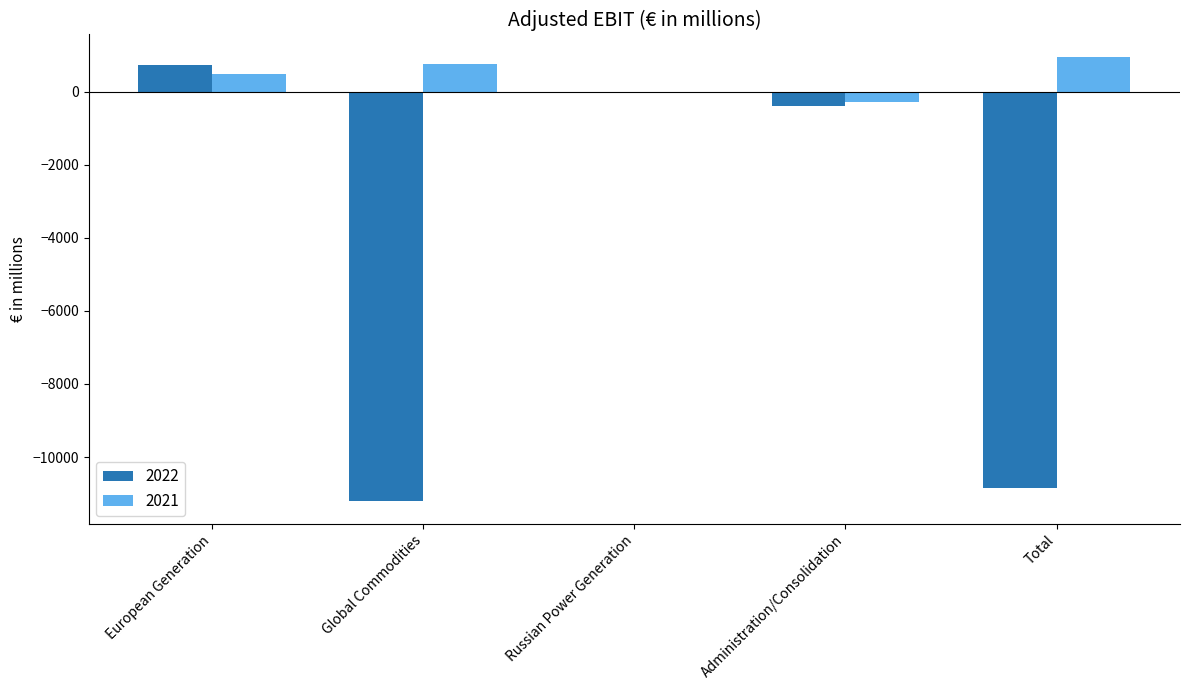

The value of 2022 at Global Commodities is -16657. True or false?

False